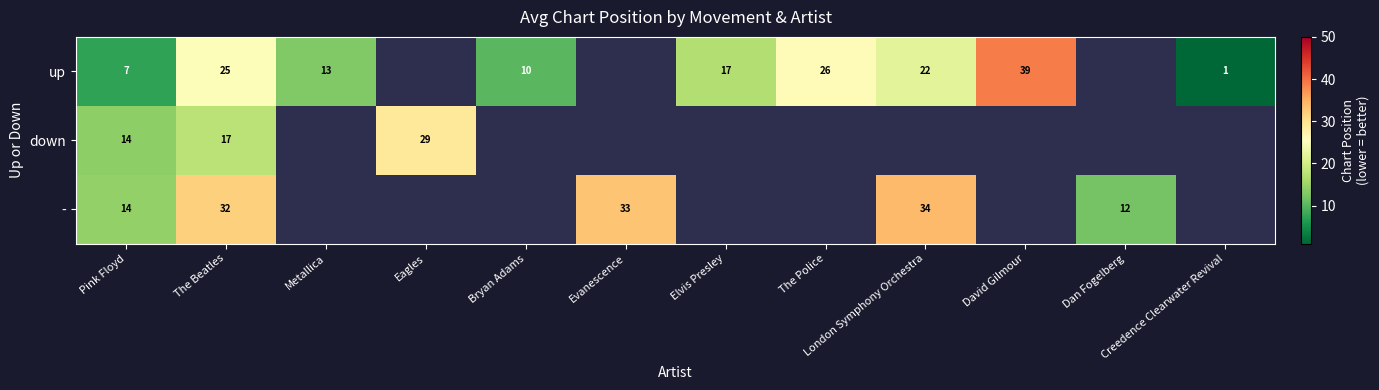

The - series shows 20 at Dan Fogelberg. True or false?

False